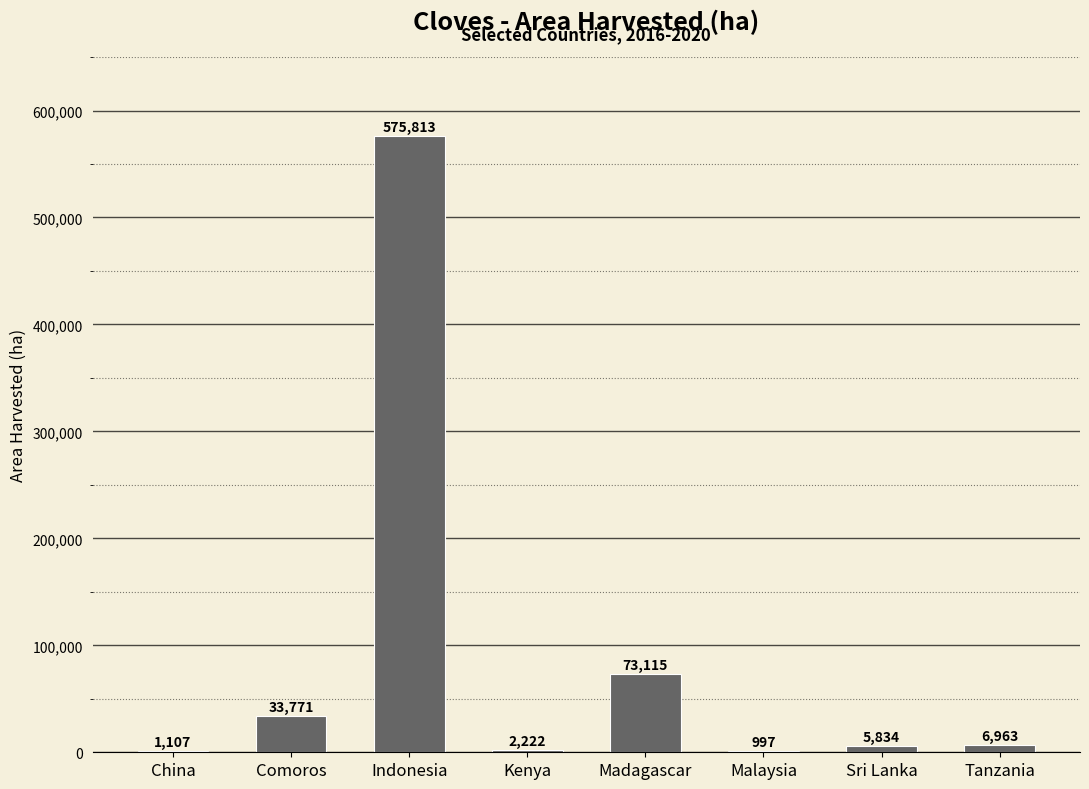

Which label corresponds to the largest value in the chart?

Indonesia